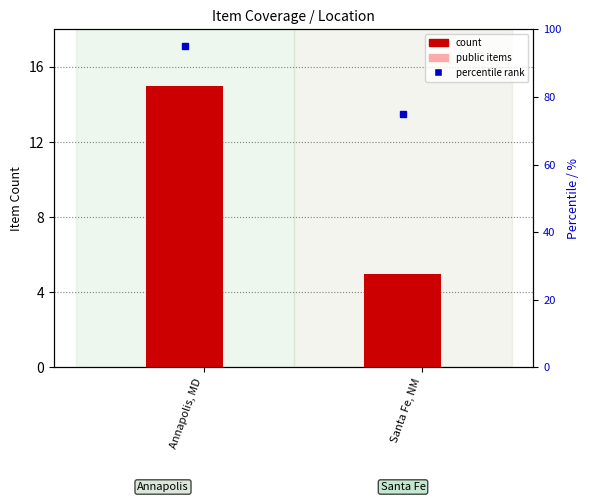

How many values in the public items series are below 15?

1